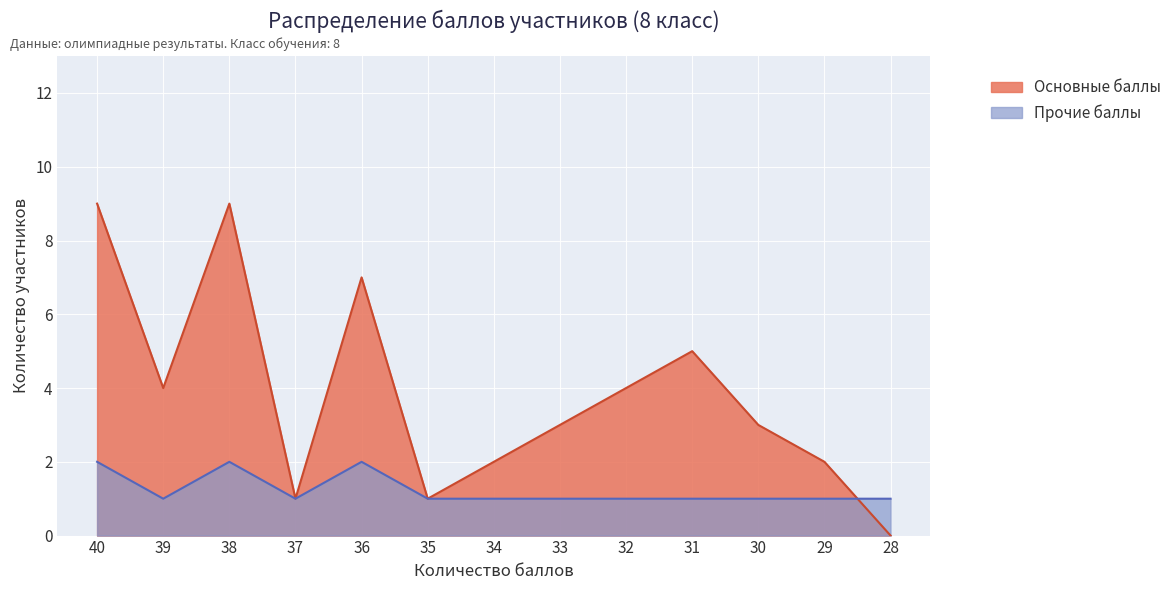

Rank the series by their maximum value, from lowest to highest.

Прочие баллы, Основные баллы